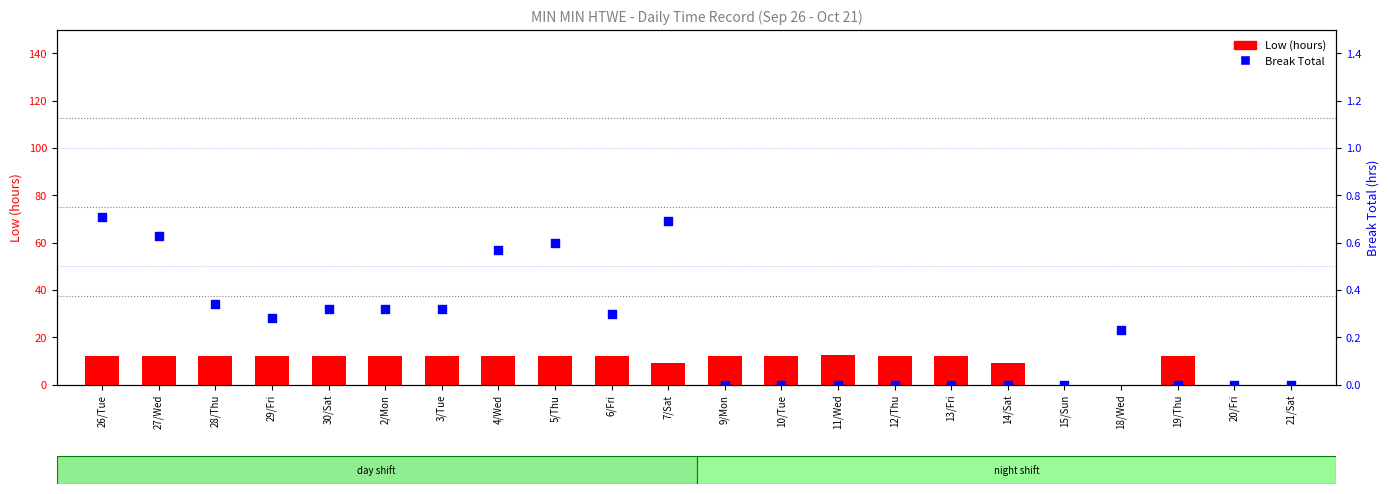

At which category is the sum across all series the highest?

26/Tue